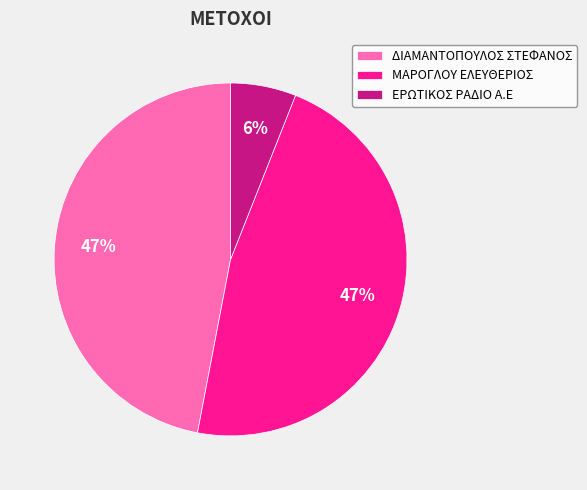

How many segments does this pie chart have?

3